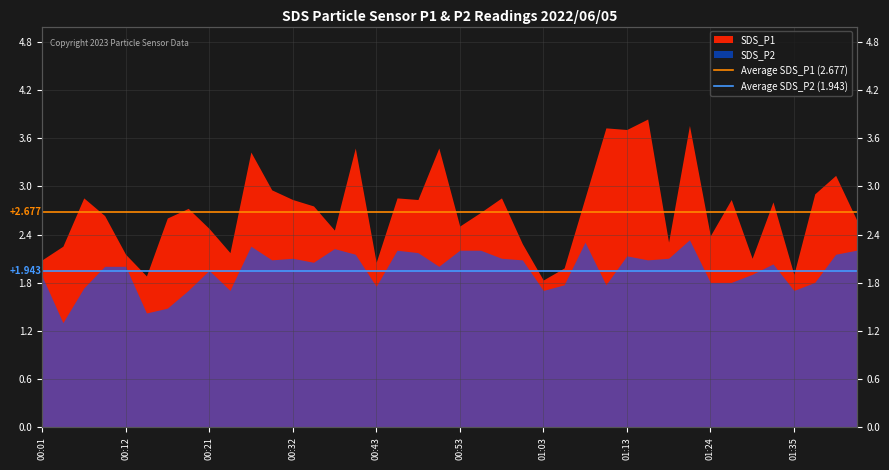

The Average SDS_P2 (1.943) series shows 1.0 at 00:01. True or false?

False